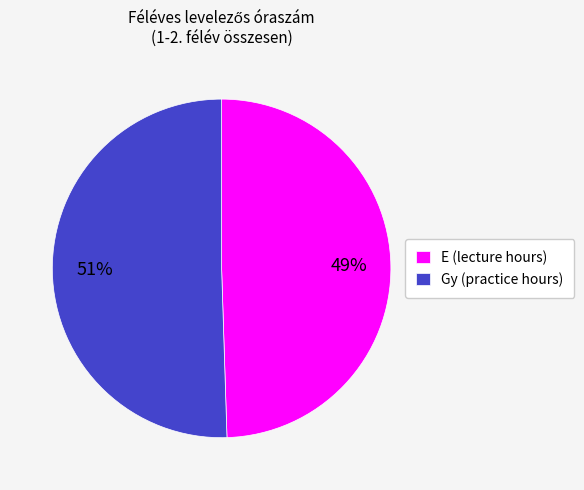

To the nearest percent, what is the average slice percentage?

50%